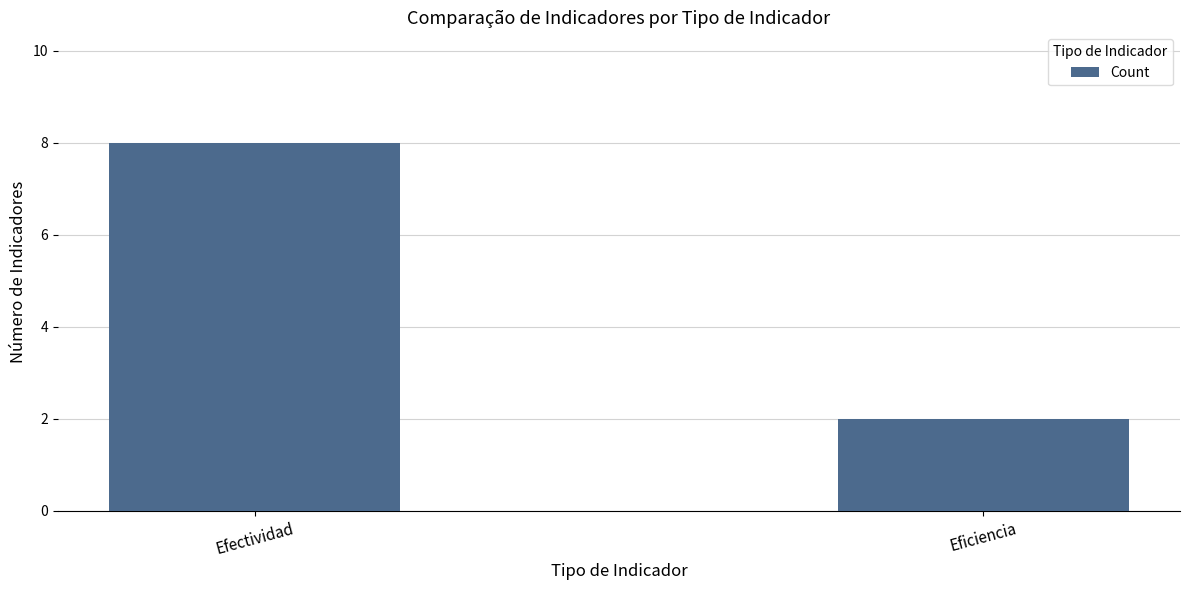

The value at Efectividad is 11. True or false?

False